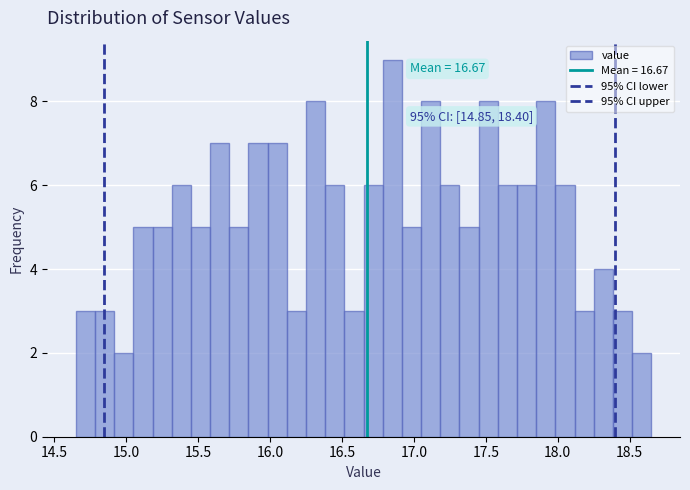

Read against the x-axis, roughly where is the centre of the tallest bar?

16.85